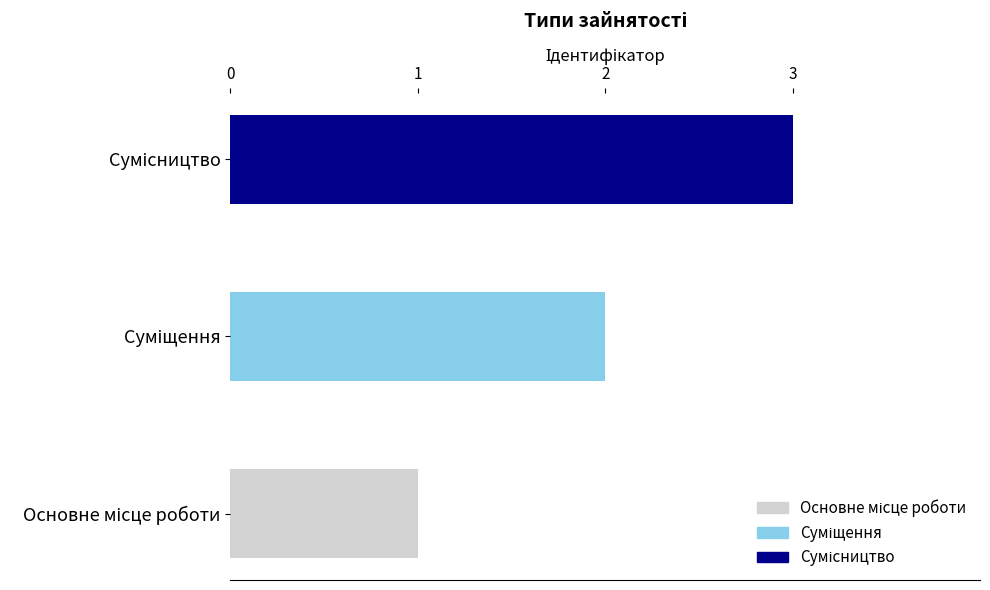

What is the greatest value displayed?

3